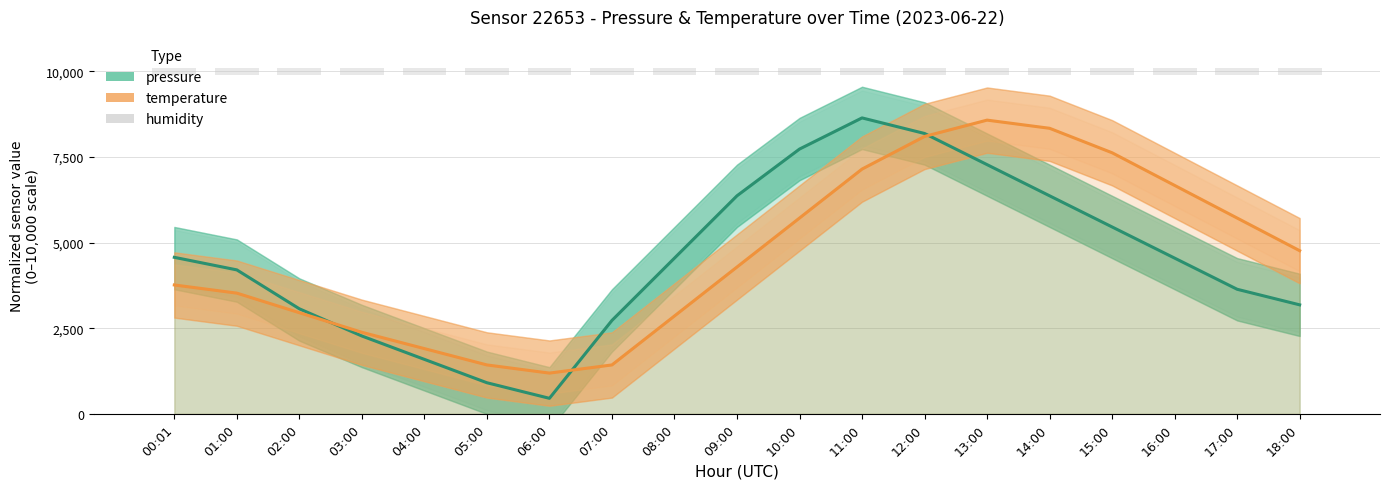

What is the highest value of the temperature series?

8571.4